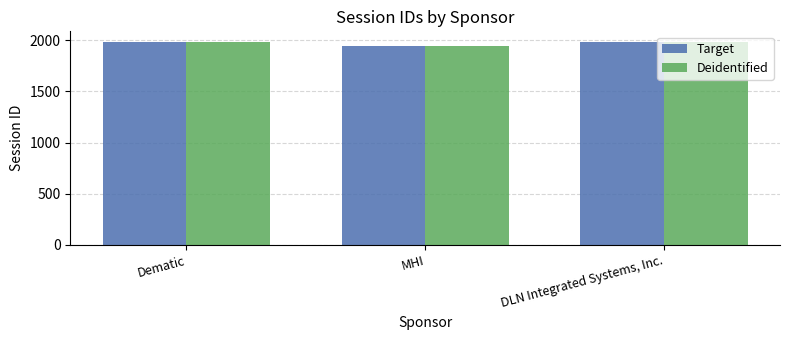

What is the label of the 3rd bar from the left?

DLN Integrated Systems, Inc.